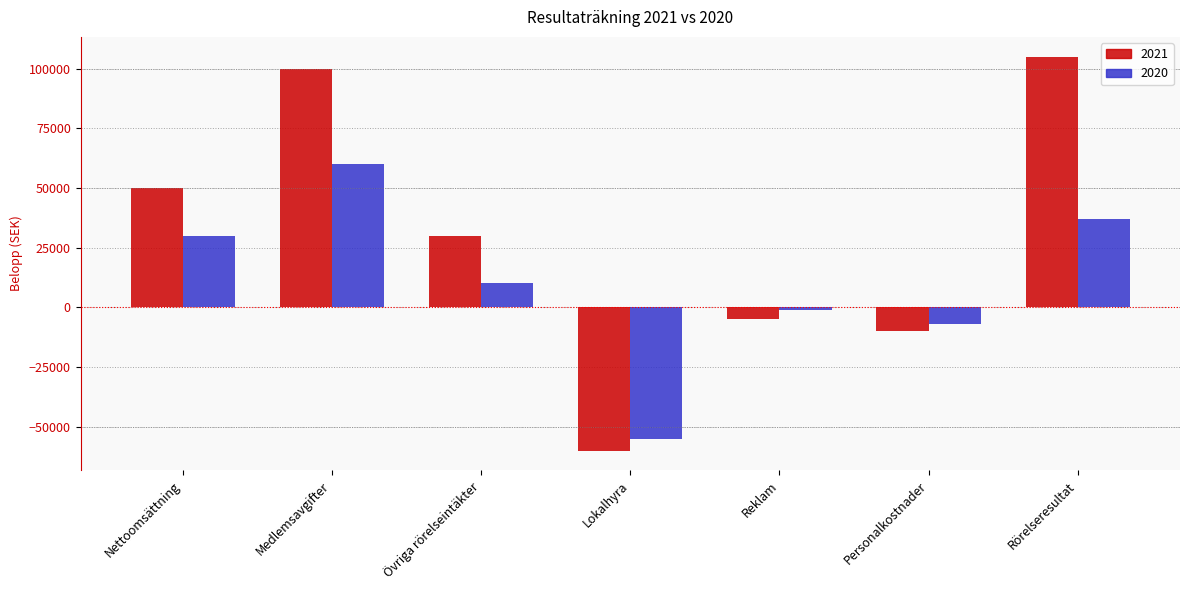

At how many categories does at least one series exceed 16572?

4